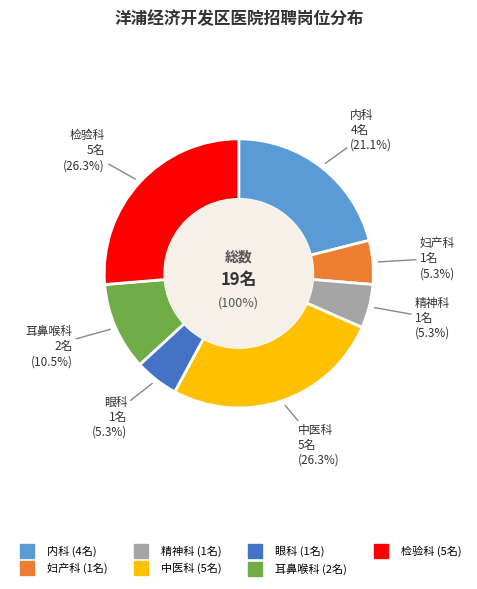

How many slices are in this pie chart?

7